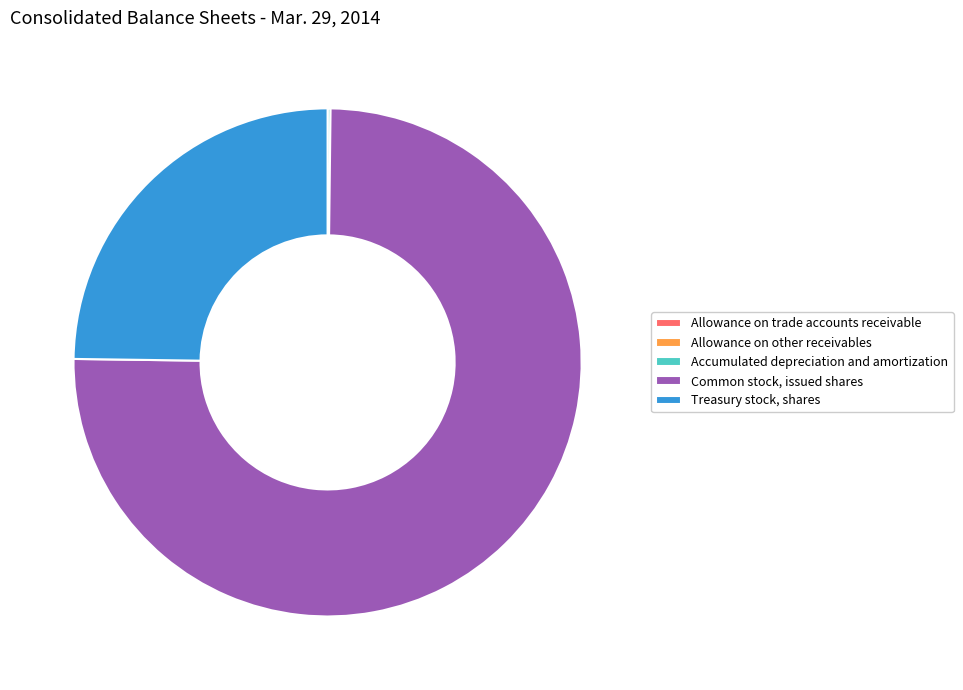

Which category has the biggest portion of the pie?

Common stock, issued shares